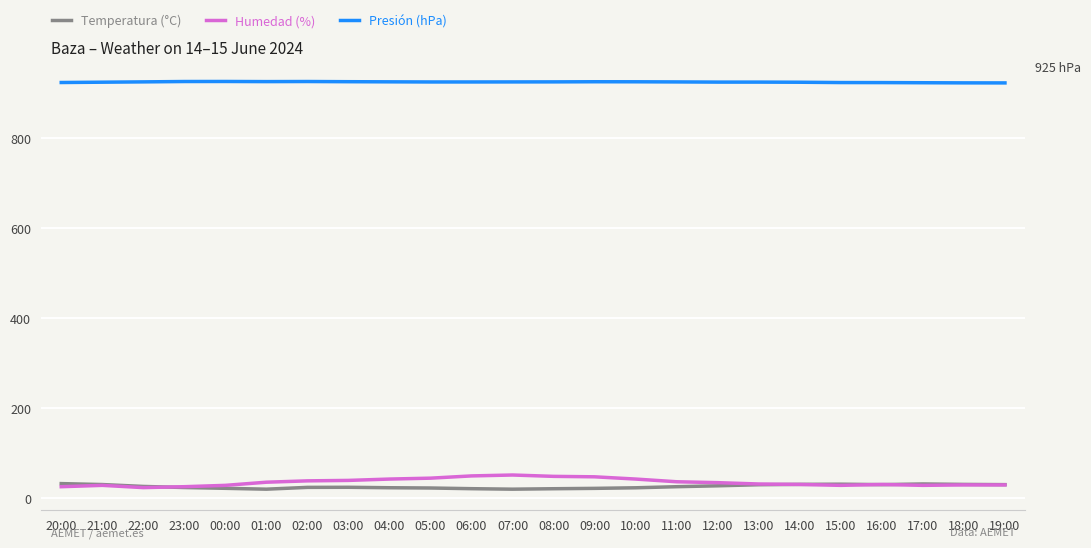

What is the sum of the Presión (hPa) values at 21:00 and 20:00?

1848.9